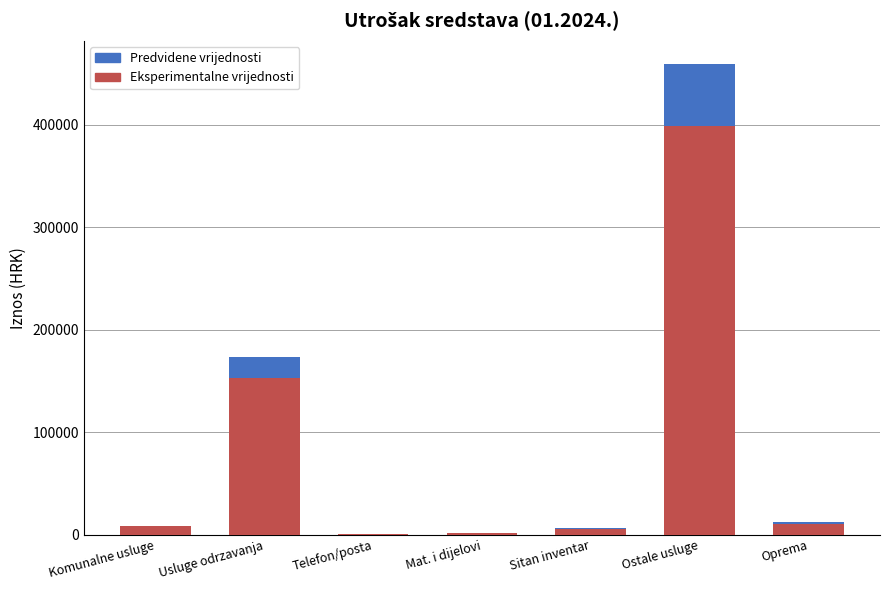

At which label is Eksperimentalne vrijednosti closest to 199520?

Usluge odrzavanja